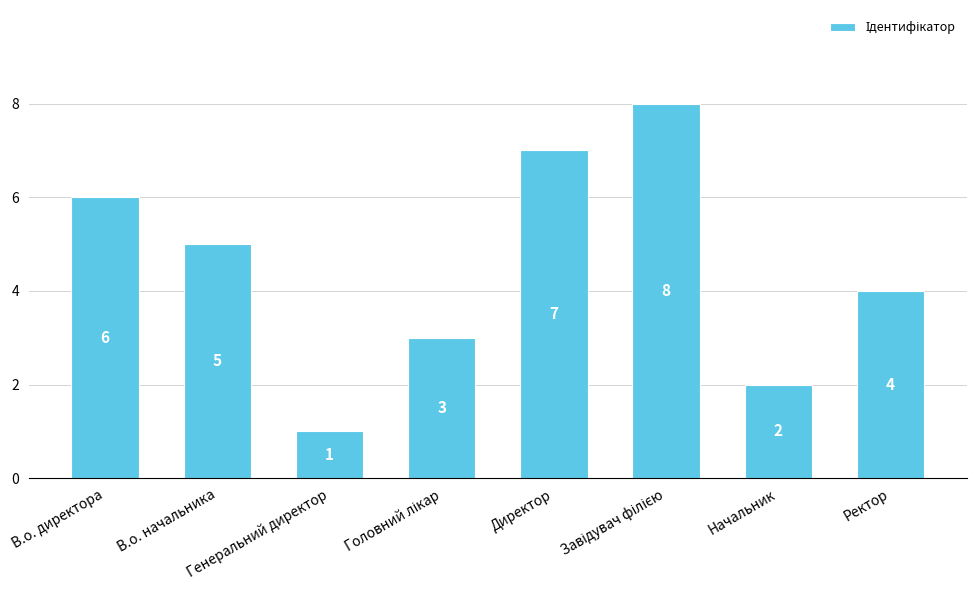

What is the maximum value shown in the chart?

8